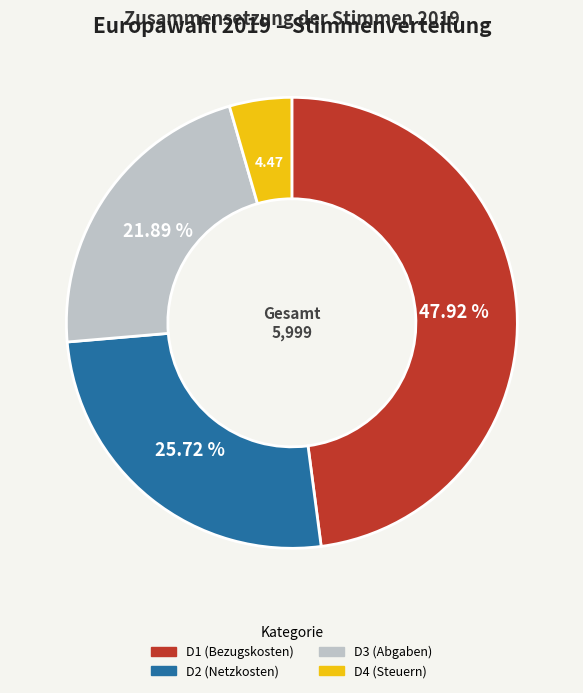

Is there any slice that represents more than half of the pie?

No